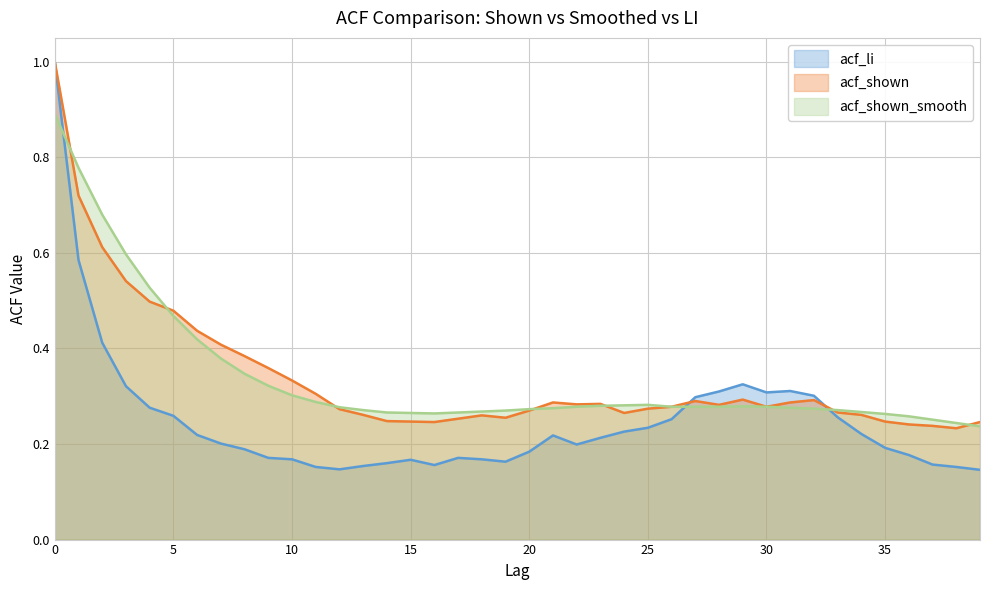

Does the chart have visible grid lines?

Yes